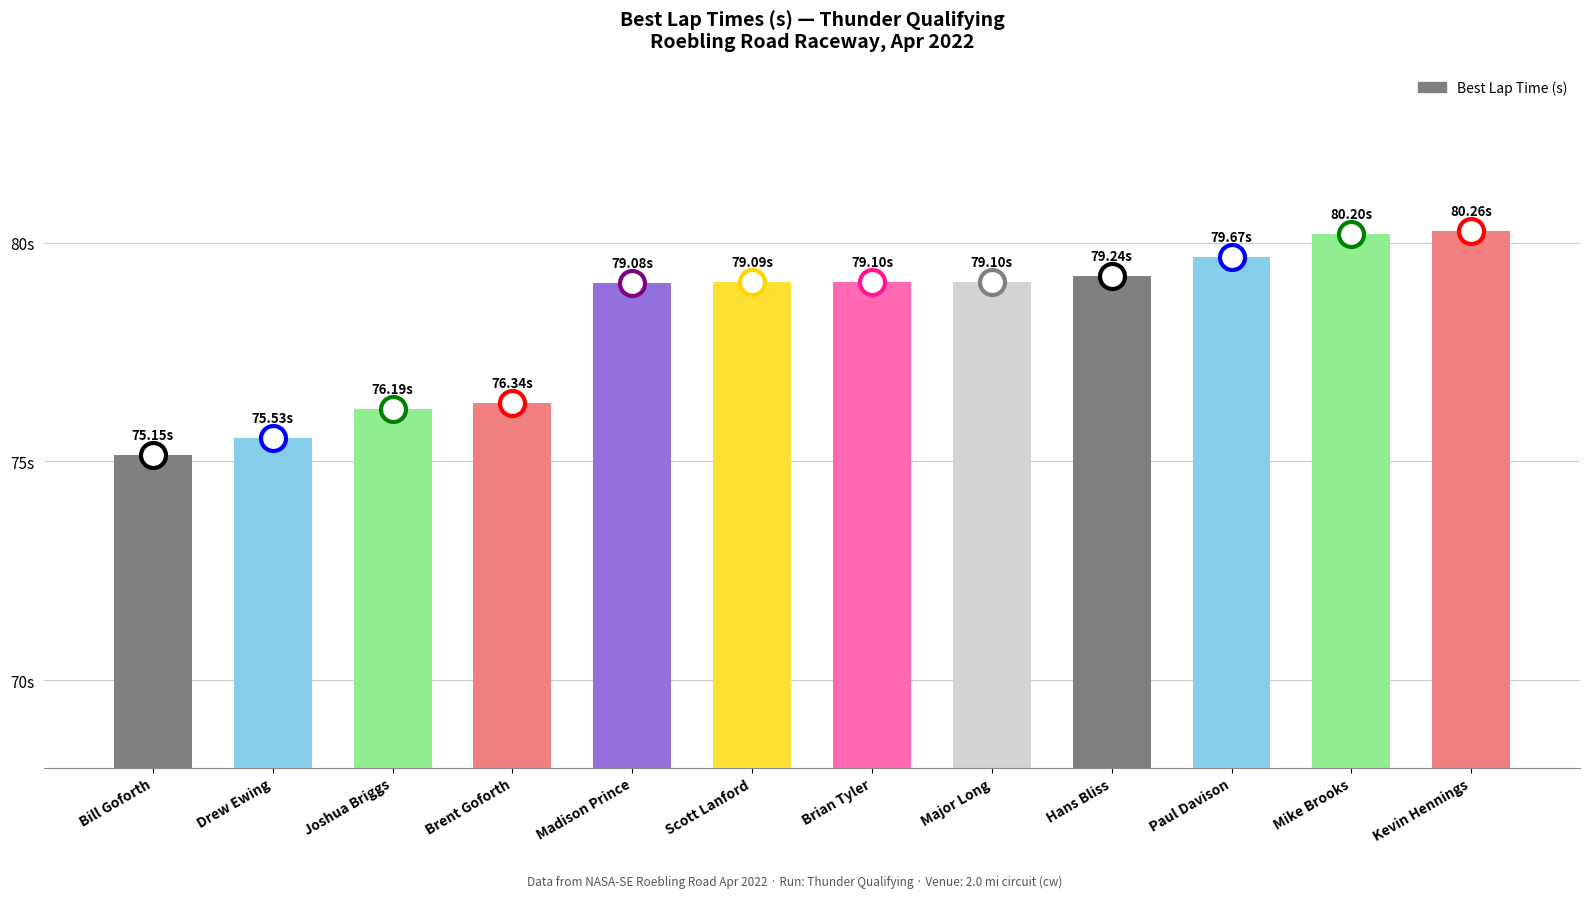

What is the value of the 10th bar from the left?

79.7